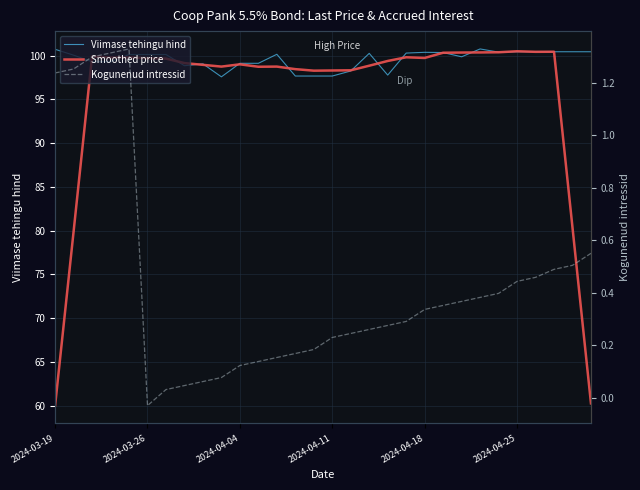

What is the highest value of the Smoothed price series?

100.5